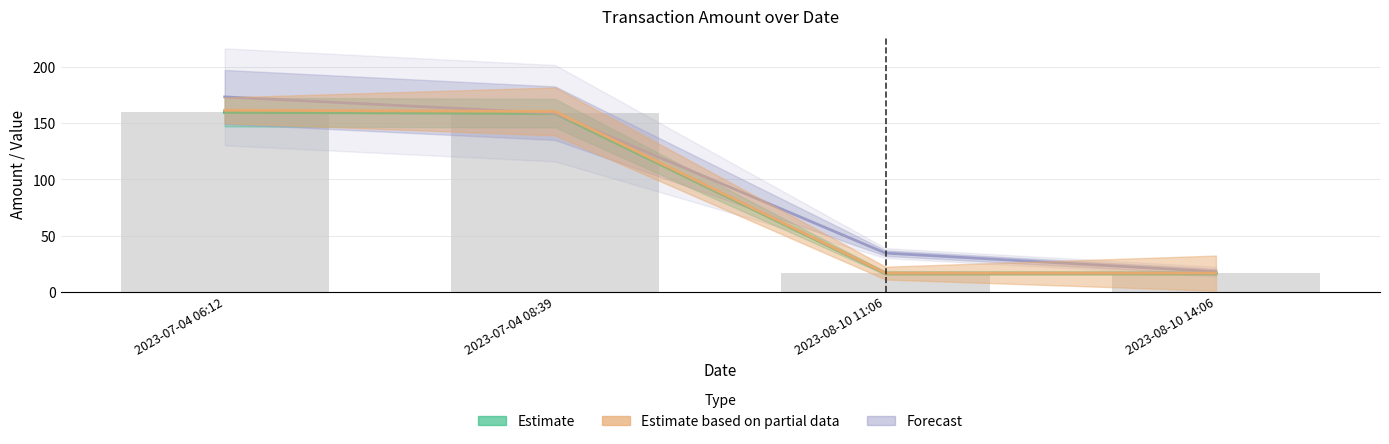

Does the chart contain any negative values?

No